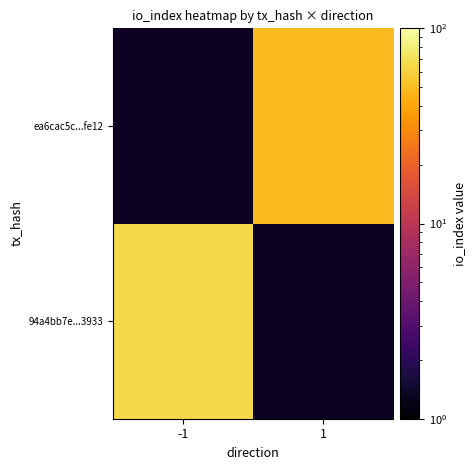

Count the number of data series in this chart.

2